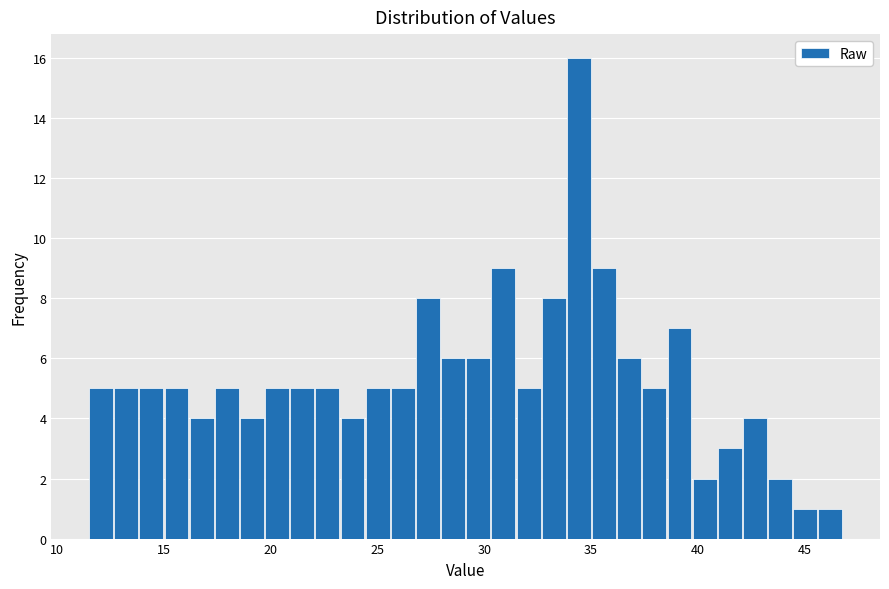

Read against the x-axis, roughly where is the centre of the tallest bar?

34.5